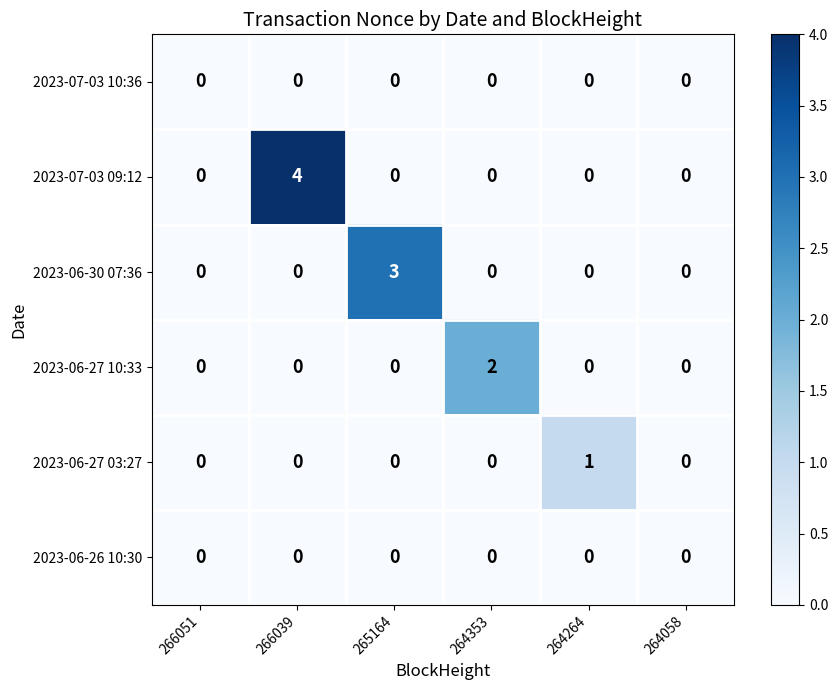

At which category is the sum across all series the highest?

266039